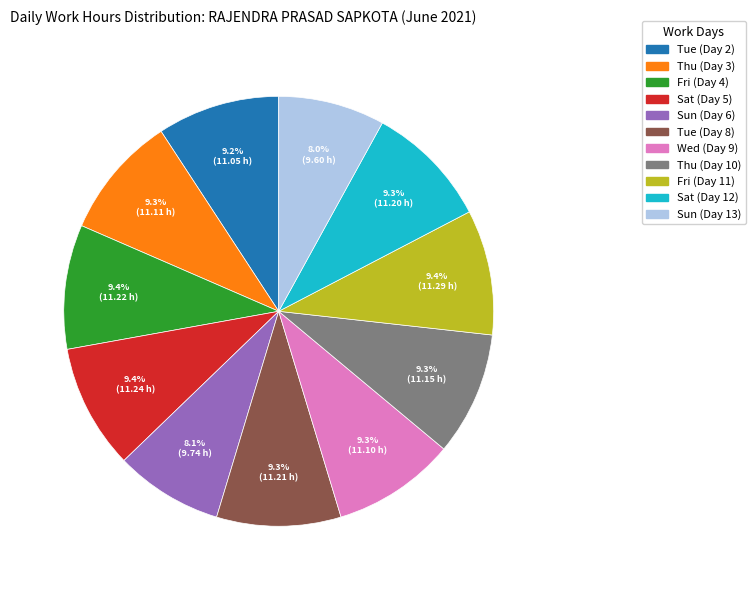

Is it true that Tue (Day 8) is 9% of the pie?

True